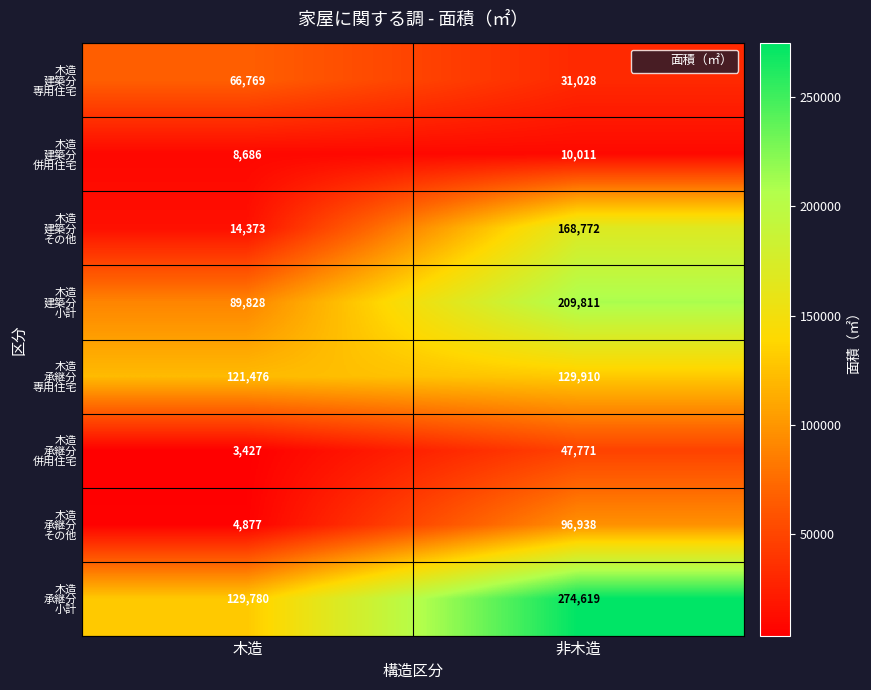

At which category is the sum across all series the highest?

非木造